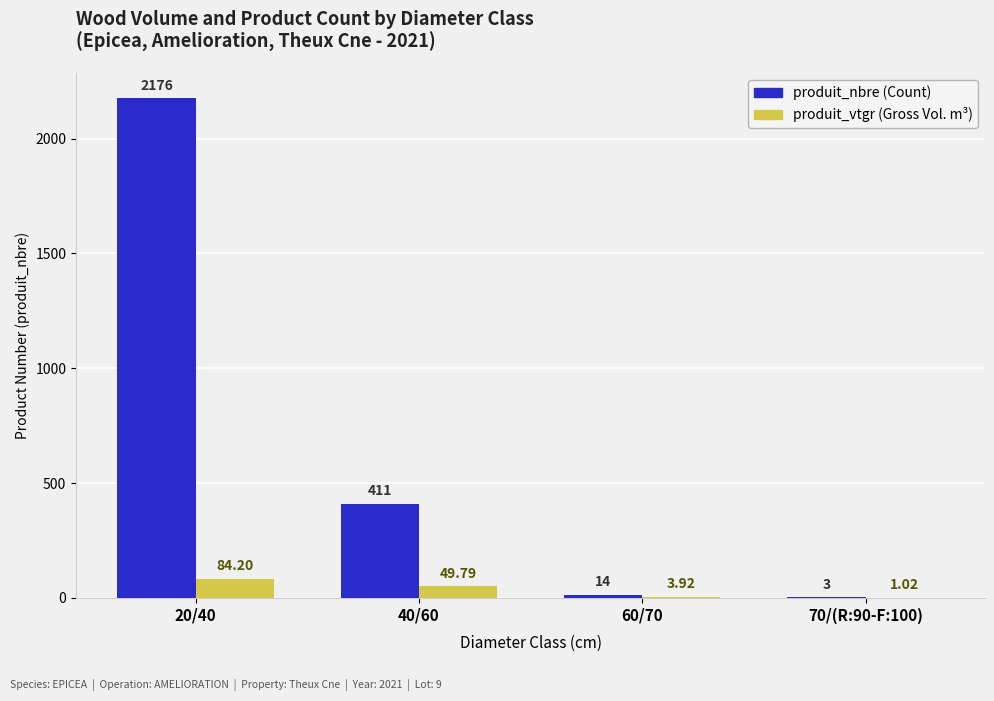

At which category is the sum across all series the highest?

20/40